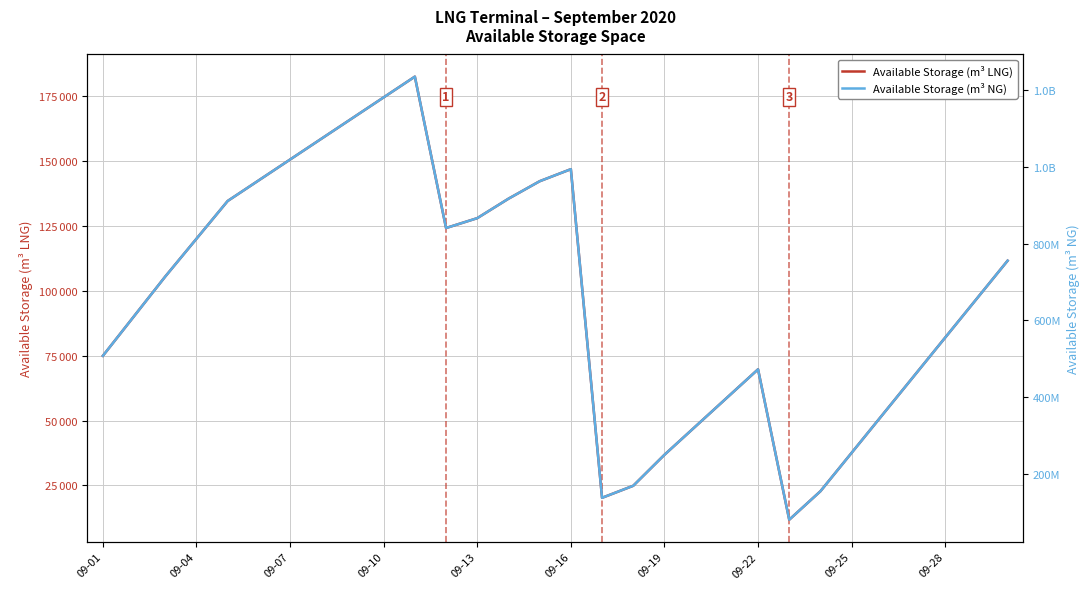

Reading left to right, extract all data points from this chart.

Available Storage (m³ LNG): 74973	90255	105538	120091	134644	142632	150621	158609	166597	174585	182574	124227	128032	135522	142260	146903	20247	24890	36827	47806	58786	69766	11801	22781	37591	52400	67210	82020	96830	111640
Available Storage (m³ NG): 507570401	611033503	714496604	813021518	911546364	965627111	1019707859	1073788607	1127869422	1181950170	1236030917	841021644	866782111	917491998	963109341	994540310	137076656	168507558	249321557	323654075	397986525	472318975	79896187	154228705	254492024	354755344	455018663	555281982	655545301	755808688